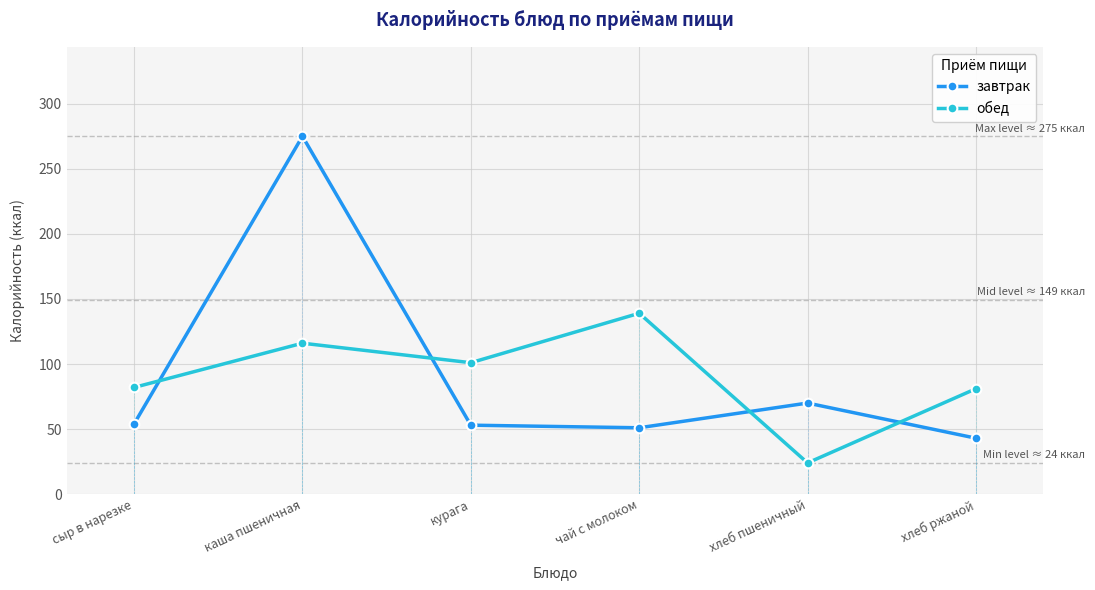

What is the minimum value for завтрак?

43